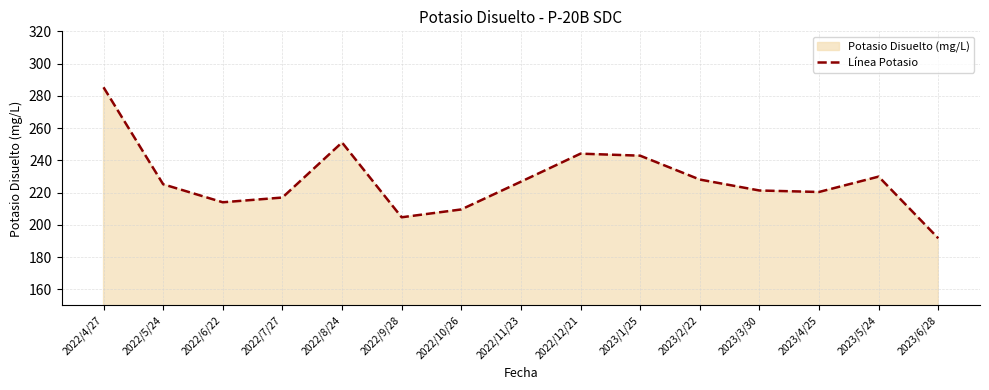

Reading left to right, transcribe all the data shown in this chart.

2022/4/27=285.3	2022/5/24=225.2	2022/6/22=214.0	2022/7/27=216.9	2022/8/24=251.1	2022/9/28=204.7	2022/10/26=209.6	2022/11/23=226.8	2022/12/21=244.2	2023/1/25=242.9	2023/2/22=228.1	2023/3/30=221.3	2023/4/25=220.4	2023/5/24=229.9	2023/6/28=191.7